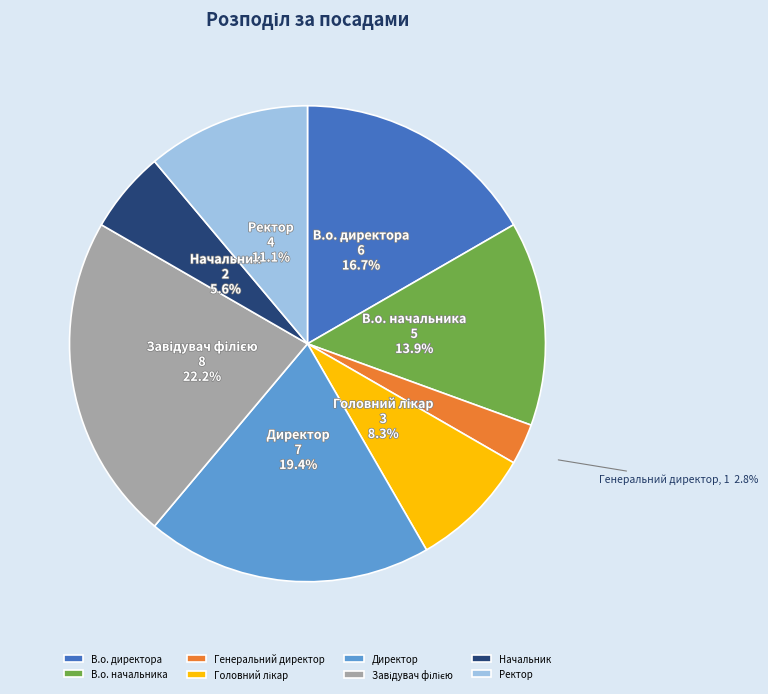

Is there any slice that represents more than half of the pie?

No